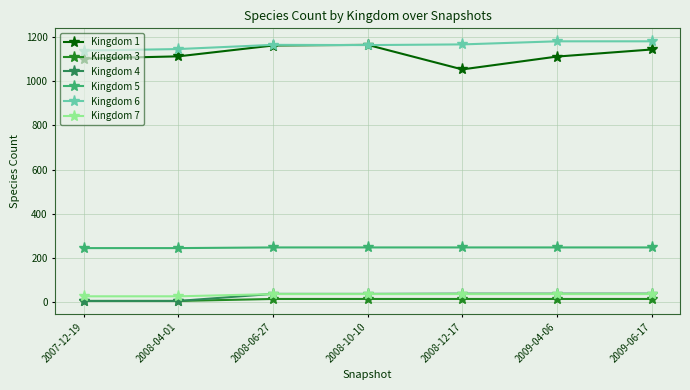

How many values in the Kingdom 5 series are below 248?

2